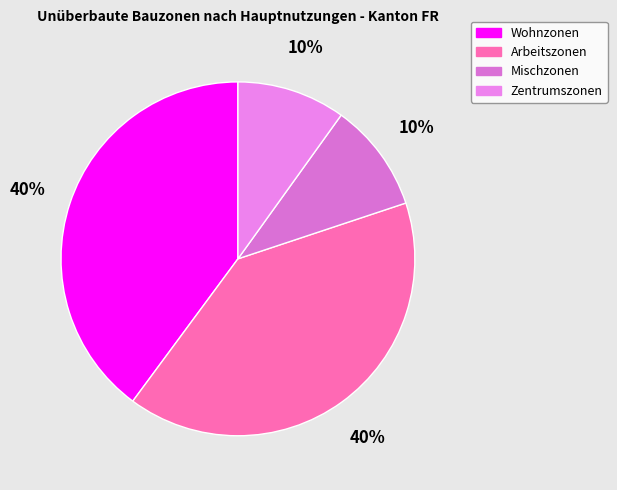

To the nearest percent, what is the combined percentage of Mischzonen and Arbeitszonen?

50%